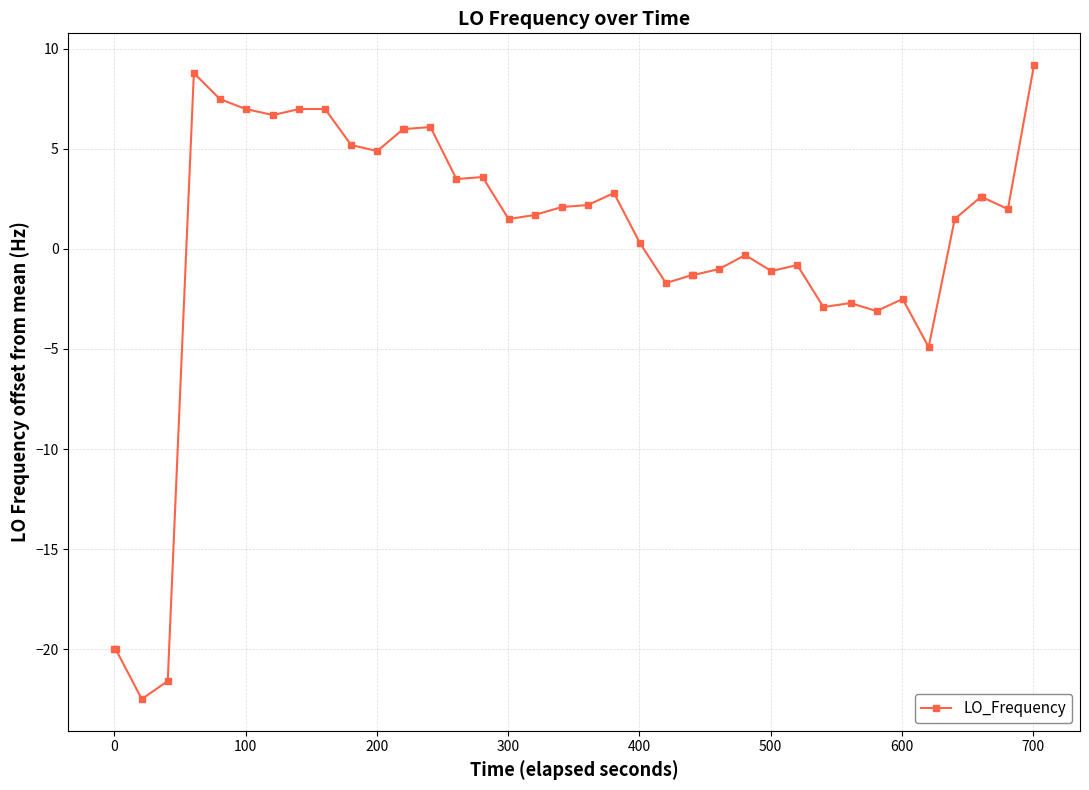

What is the difference between the second highest and minimum values?

31.3